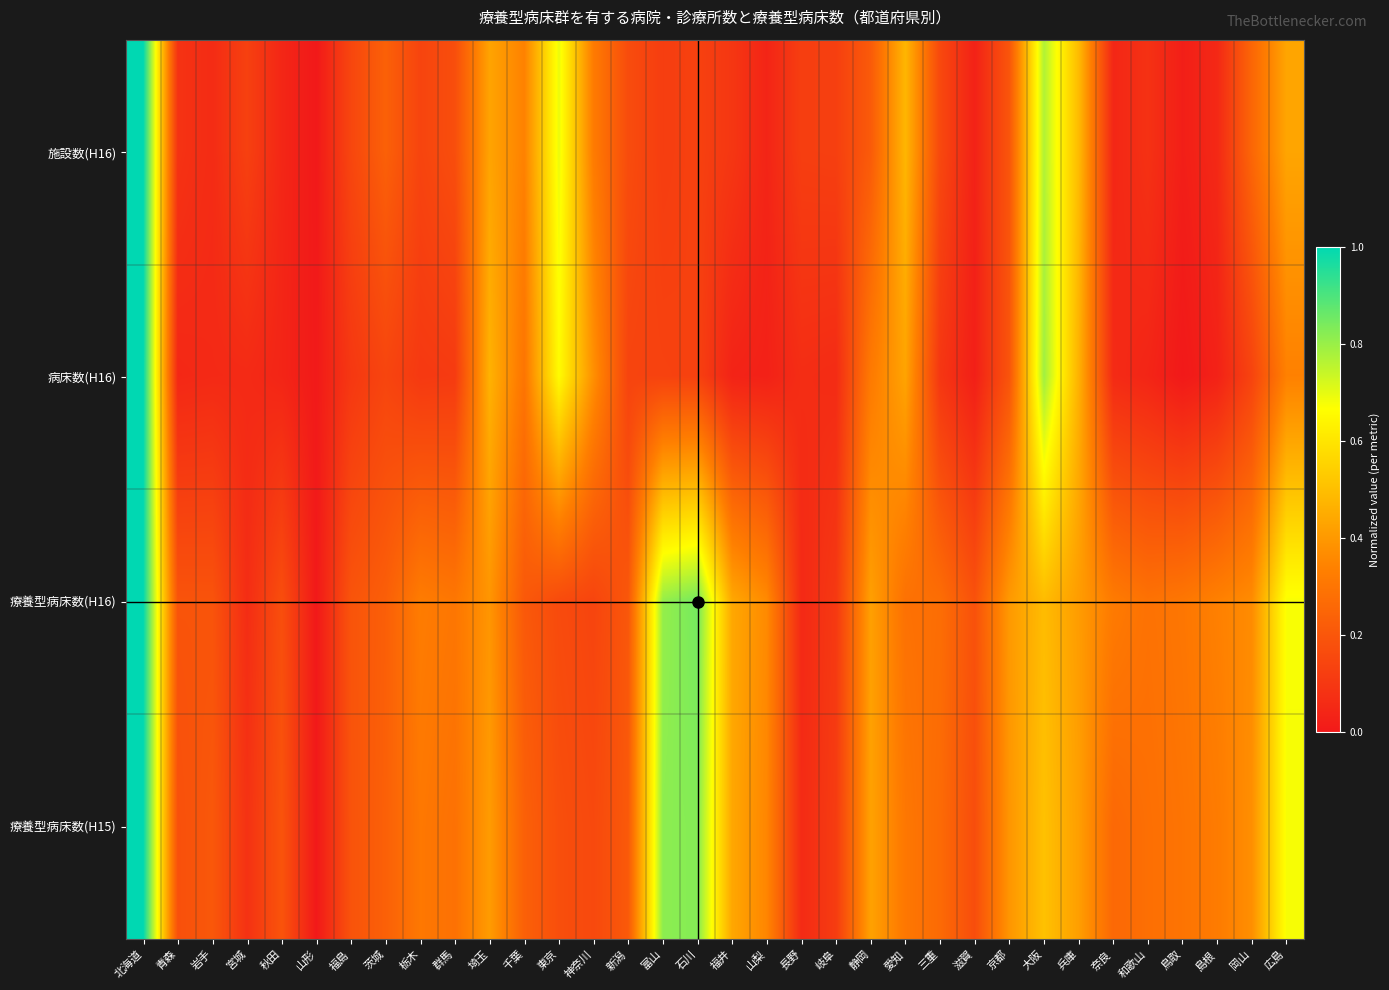

Reading right to left, list all the values displayed in this chart.

施設数(H16): 広島=0.4	岡山=0.3	島根=0.1	鳥取=0.0	和歌山=0.1	奈良=0.0	兵庫=0.5	大阪=0.8	京都=0.2	滋賀=0.0	三重=0.2	愛知=0.5	静岡=0.2	岐阜=0.1	長野=0.1	山梨=0.0	福井=0.1	石川=0.1	富山=0.1	新潟=0.2	神奈川=0.3	東京=0.7	千葉=0.3	埼玉=0.4	群馬=0.2	栃木=0.1	茨城=0.2	福島=0.1	山形=0.0	秋田=0.0	宮城=0.1	岩手=0.1	青森=0.1	北海道=1.0
病床数(H16): 広島=0.3	岡山=0.1	島根=0.0	鳥取=0.0	和歌山=0.0	奈良=0.1	兵庫=0.5	大阪=0.8	京都=0.2	滋賀=0.0	三重=0.1	愛知=0.4	静岡=0.3	岐阜=0.1	長野=0.1	山梨=0.0	福井=0.0	石川=0.1	富山=0.1	新潟=0.1	神奈川=0.4	東京=0.7	千葉=0.3	埼玉=0.5	群馬=0.1	栃木=0.1	茨城=0.1	福島=0.1	山形=0.0	秋田=0.0	宮城=0.1	岩手=0.1	青森=0.0	北海道=1.0
療養型病床数(H16): 広島=0.7	岡山=0.4	島根=0.3	鳥取=0.3	和歌山=0.3	奈良=0.3	兵庫=0.4	大阪=0.5	京都=0.4	滋賀=0.2	三重=0.3	愛知=0.3	静岡=0.4	岐阜=0.1	長野=0.1	山梨=0.4	福井=0.4	石川=0.8	富山=0.8	新潟=0.2	神奈川=0.1	東京=0.2	千葉=0.2	埼玉=0.4	群馬=0.3	栃木=0.3	茨城=0.2	福島=0.2	山形=0.0	秋田=0.2	宮城=0.1	岩手=0.2	青森=0.2	北海道=1.0
療養型病床数(H15): 広島=0.7	岡山=0.4	島根=0.3	鳥取=0.3	和歌山=0.3	奈良=0.3	兵庫=0.4	大阪=0.5	京都=0.4	滋賀=0.2	三重=0.3	愛知=0.3	静岡=0.4	岐阜=0.1	長野=0.1	山梨=0.4	福井=0.4	石川=0.8	富山=0.8	新潟=0.2	神奈川=0.2	東京=0.2	千葉=0.2	埼玉=0.4	群馬=0.3	栃木=0.3	茨城=0.2	福島=0.2	山形=0.0	秋田=0.2	宮城=0.1	岩手=0.2	青森=0.2	北海道=1.0